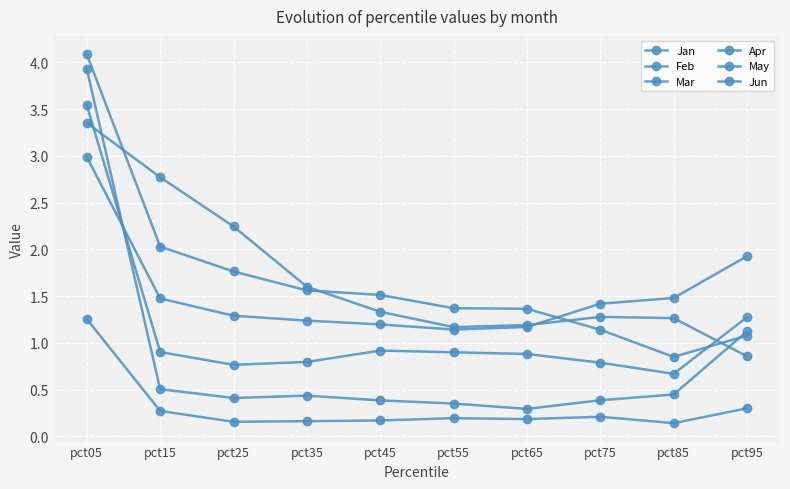

Does the chart have visible grid lines?

Yes